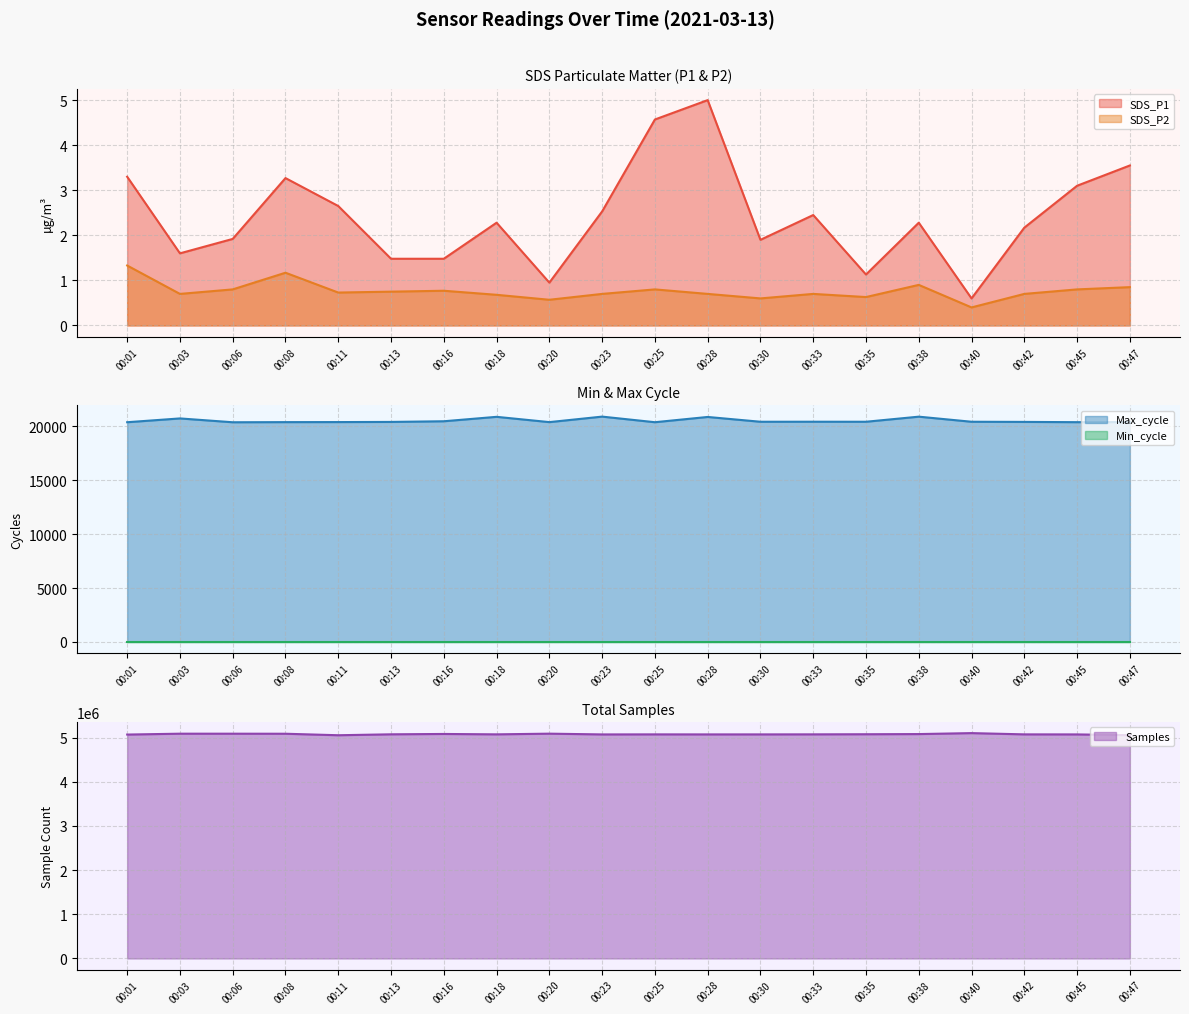

The value of Max_cycle at 00:06 is 11549.1. True or false?

False